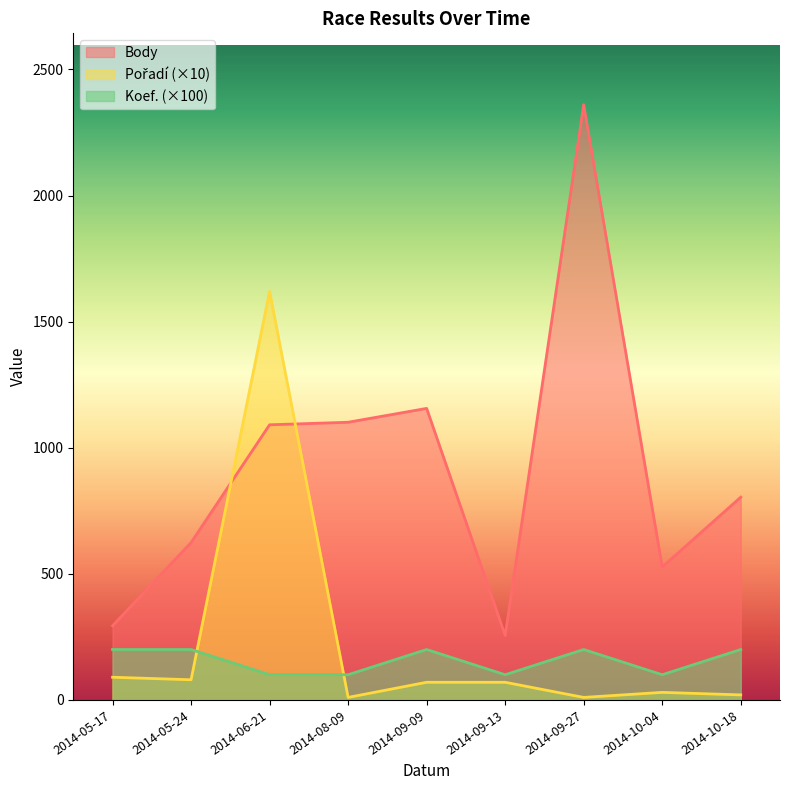

How many values in the Pořadí series are below 70?

4